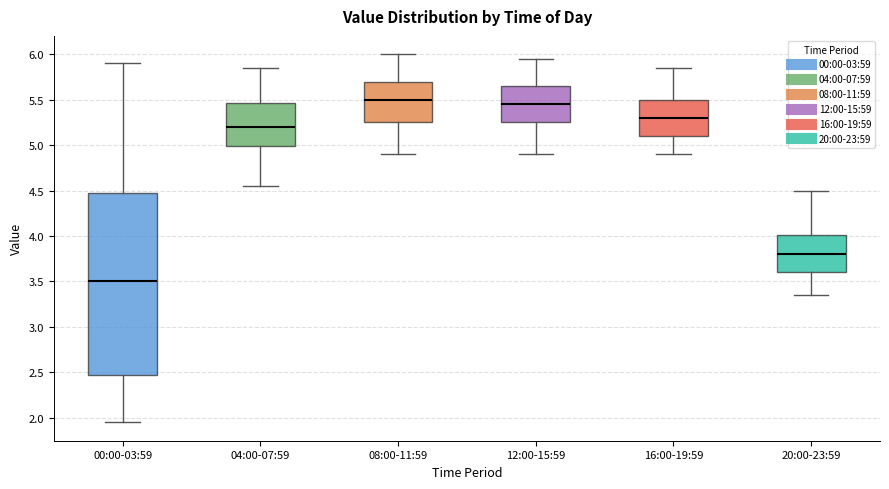

Reading left to right, read every box against the y-axis: the position of its median line, the range the box covers, and the ends of its whiskers. The values are not printed on the chart, so give them approximately, as read against the axis.

00:00-03:59: median 3.50, box 2.45 to 4.50, whiskers 1.95 to 5.90
04:00-07:59: median 5.20, box 5.00 to 5.45, whiskers 4.55 to 5.85
08:00-11:59: median 5.50, box 5.25 to 5.70, whiskers 4.90 to 6.00
12:00-15:59: median 5.45, box 5.25 to 5.65, whiskers 4.90 to 5.95
16:00-19:59: median 5.30, box 5.10 to 5.50, whiskers 4.90 to 5.85
20:00-23:59: median 3.80, box 3.60 to 4.00, whiskers 3.35 to 4.50